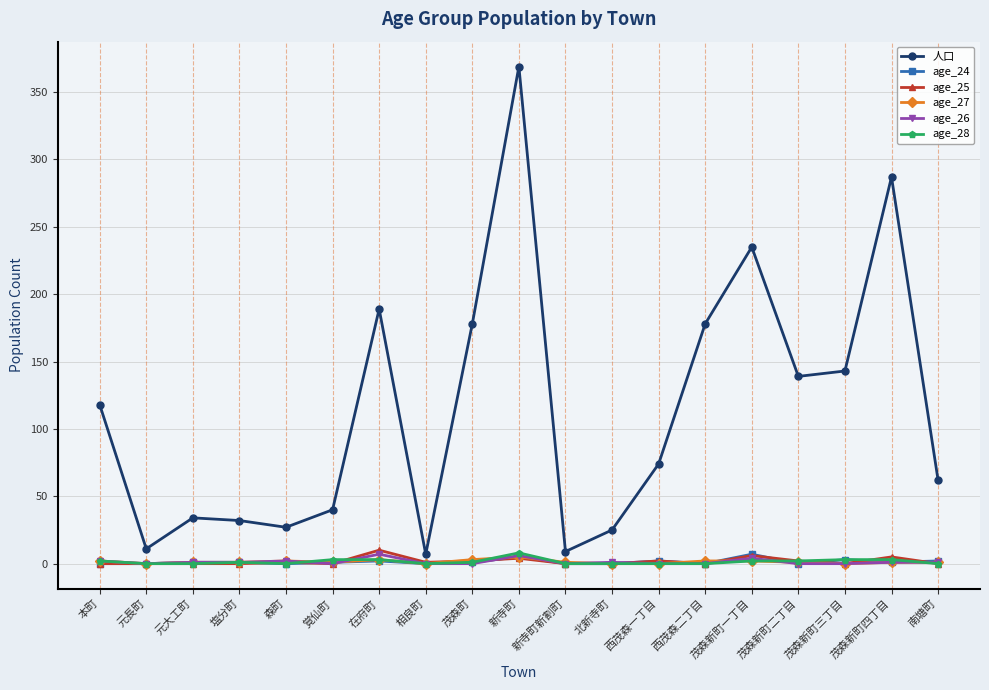

True or false: age_26 has more than 1 points higher than both neighbors.

True